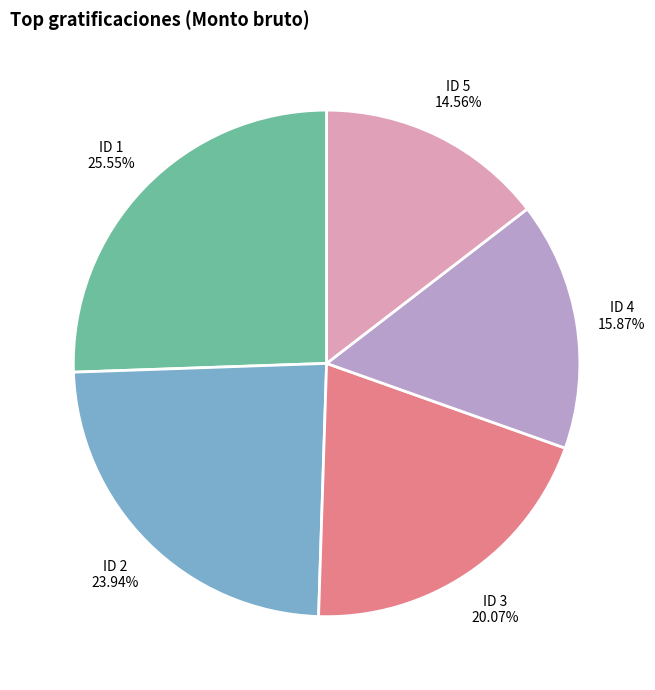

Is there any slice that represents more than half of the pie?

No